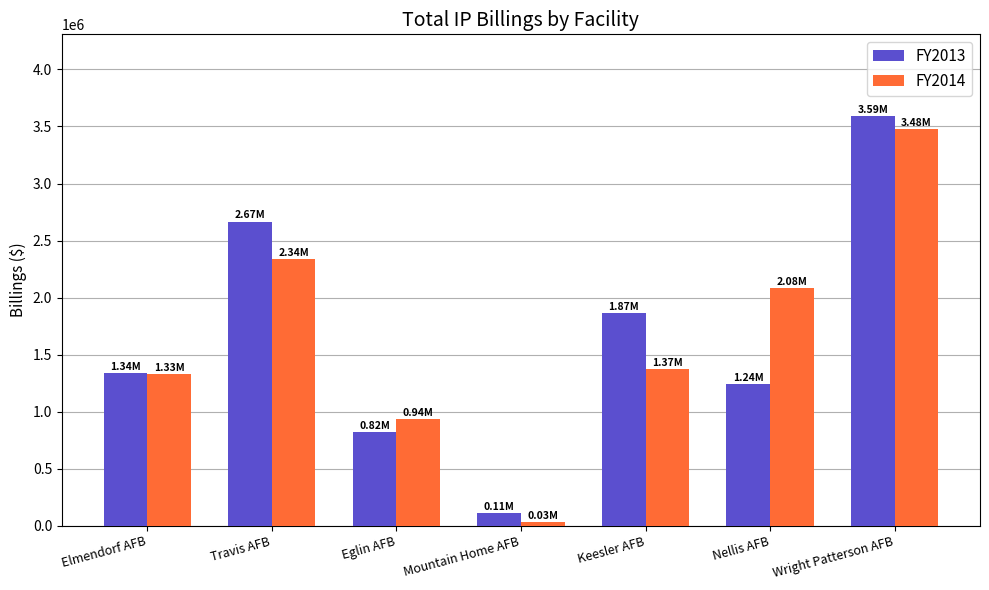

How many groups of bars are there?

7